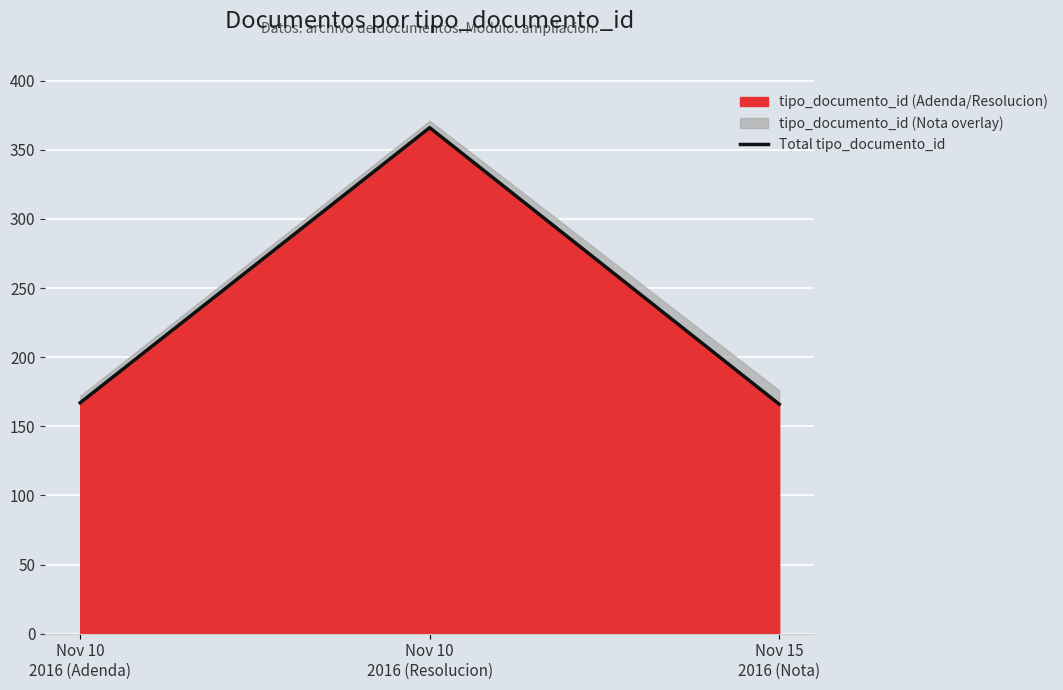

Between Nov 15
2016 (Nota) and Nov 10
2016 (Resolucion), which is larger?

Nov 10
2016 (Resolucion)